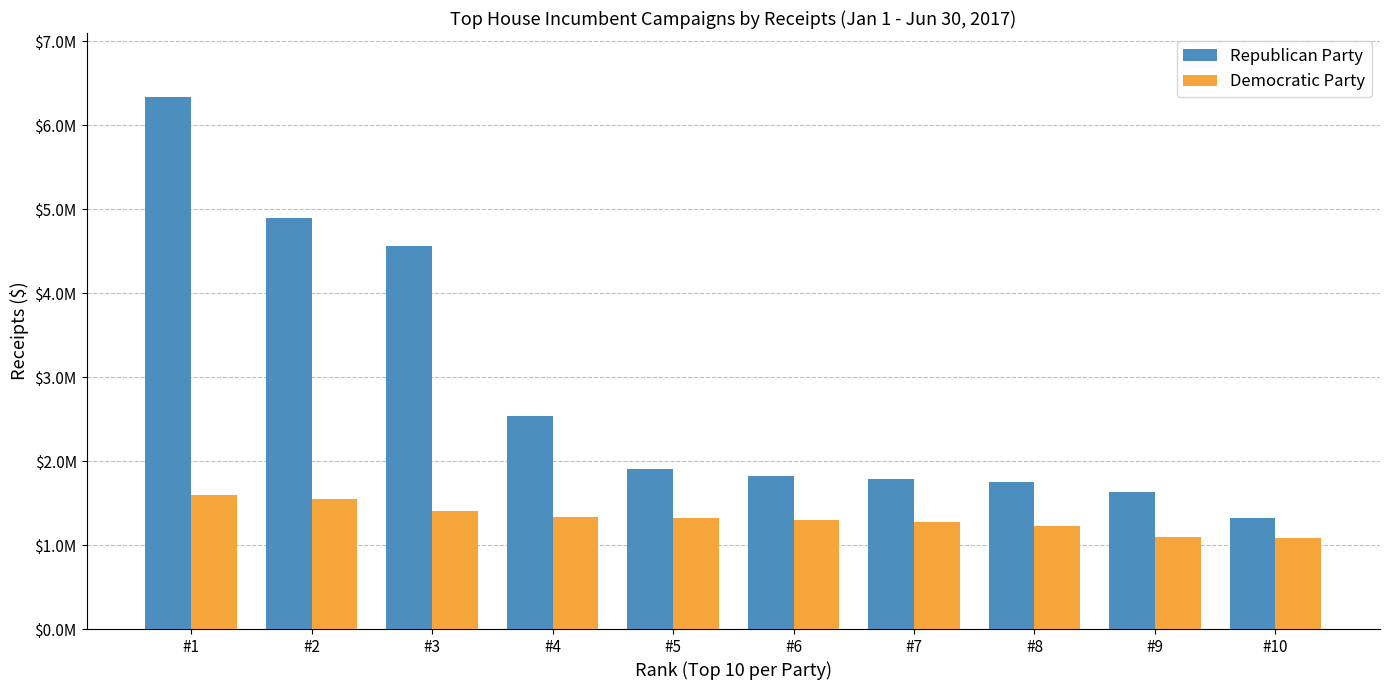

Reading right to left, what are all the values shown in this chart?

Republican Party: #10=1318649.4	#9=1628266.1	#8=1751081.2	#7=1784732.3	#6=1817203.6	#5=1903887.5	#4=2532510.8	#3=4565808.8	#2=4894336.0	#1=6338156.9
Democratic Party: #10=1085393.5	#9=1092600.7	#8=1224232.3	#7=1272415.2	#6=1302334.8	#5=1326563.2	#4=1333185.8	#3=1407410.8	#2=1549799.5	#1=1593669.6